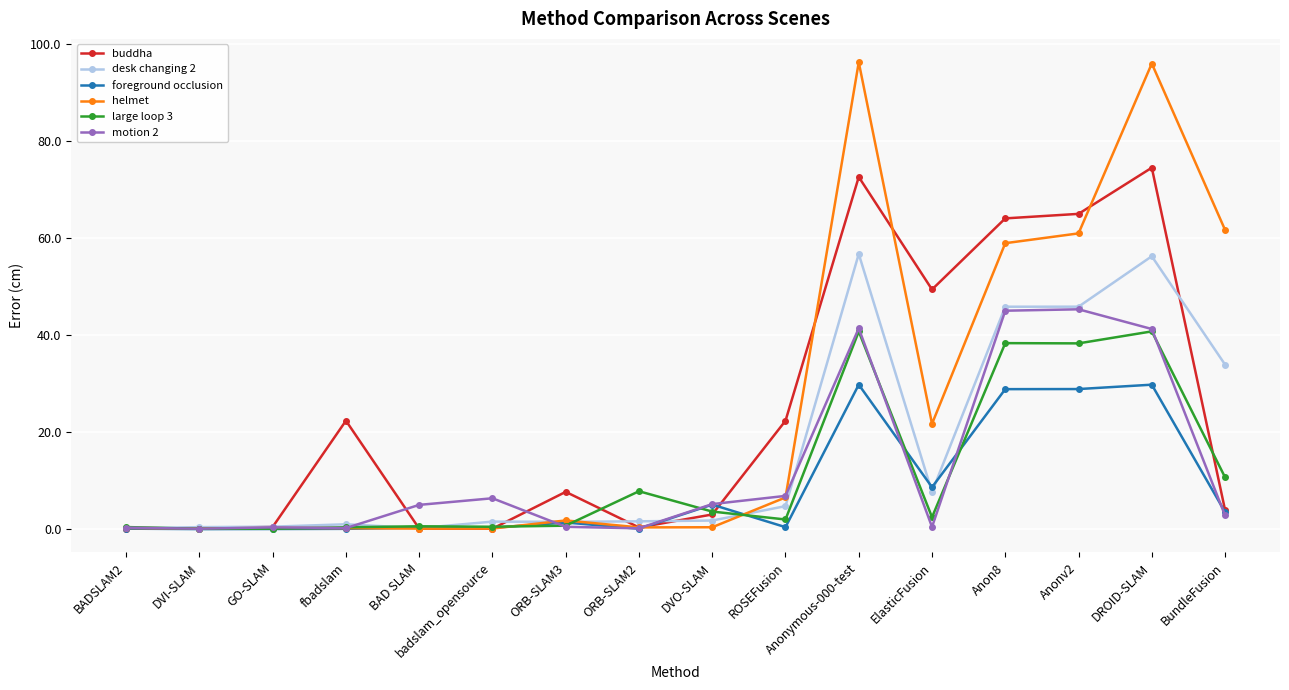

What are all the series names shown in the legend?

buddha, desk changing 2, foreground occlusion, helmet, large loop 3, motion 2